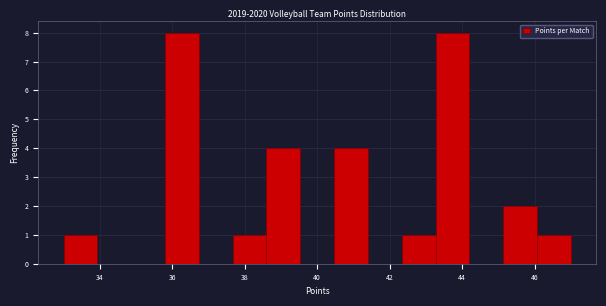

Reading left to right, list every bar in this chart as the range it spans on the x-axis followed by its height. Neither the bar edges nor the heights are printed on the chart, so give them approximately, as read against the axes.

33.0 to 34.0: 1
34.0 to 34.8: 0
34.8 to 35.8: 0
35.8 to 36.8: 8
36.8 to 37.6: 0
37.6 to 38.6: 1
38.6 to 39.6: 4
39.6 to 40.4: 0
40.4 to 41.4: 4
41.4 to 42.4: 0
42.4 to 43.2: 1
43.2 to 44.2: 8
44.2 to 45.2: 0
45.2 to 46.0: 2
46.0 to 47.0: 1